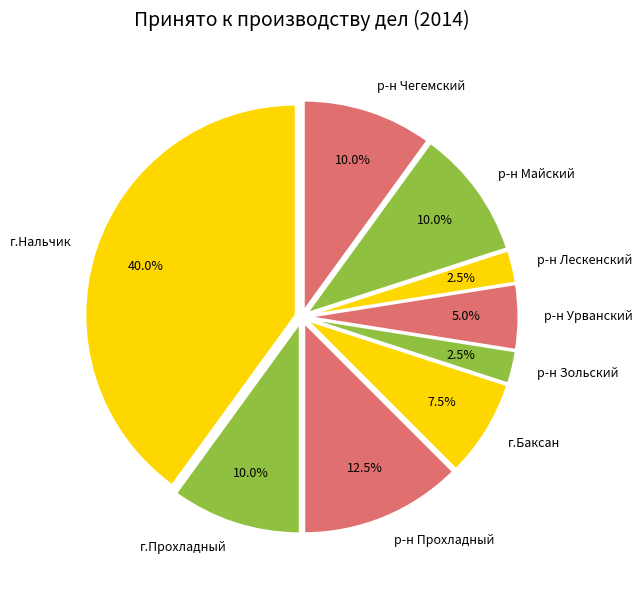

Is there any slice that represents more than half of the pie?

No